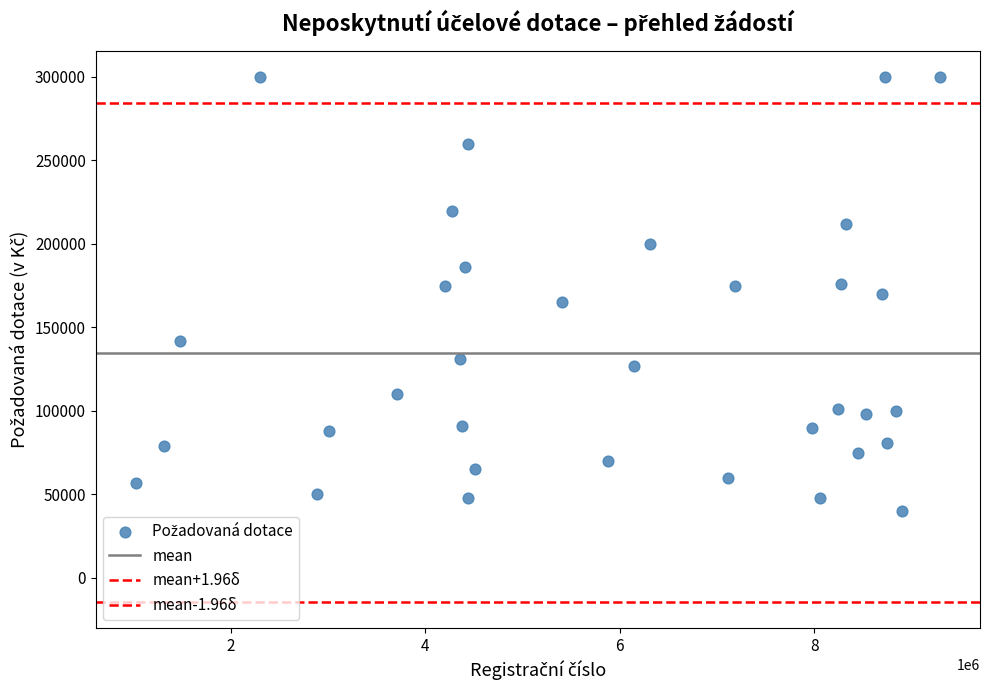

How many points are shown in the scatter plot?

34